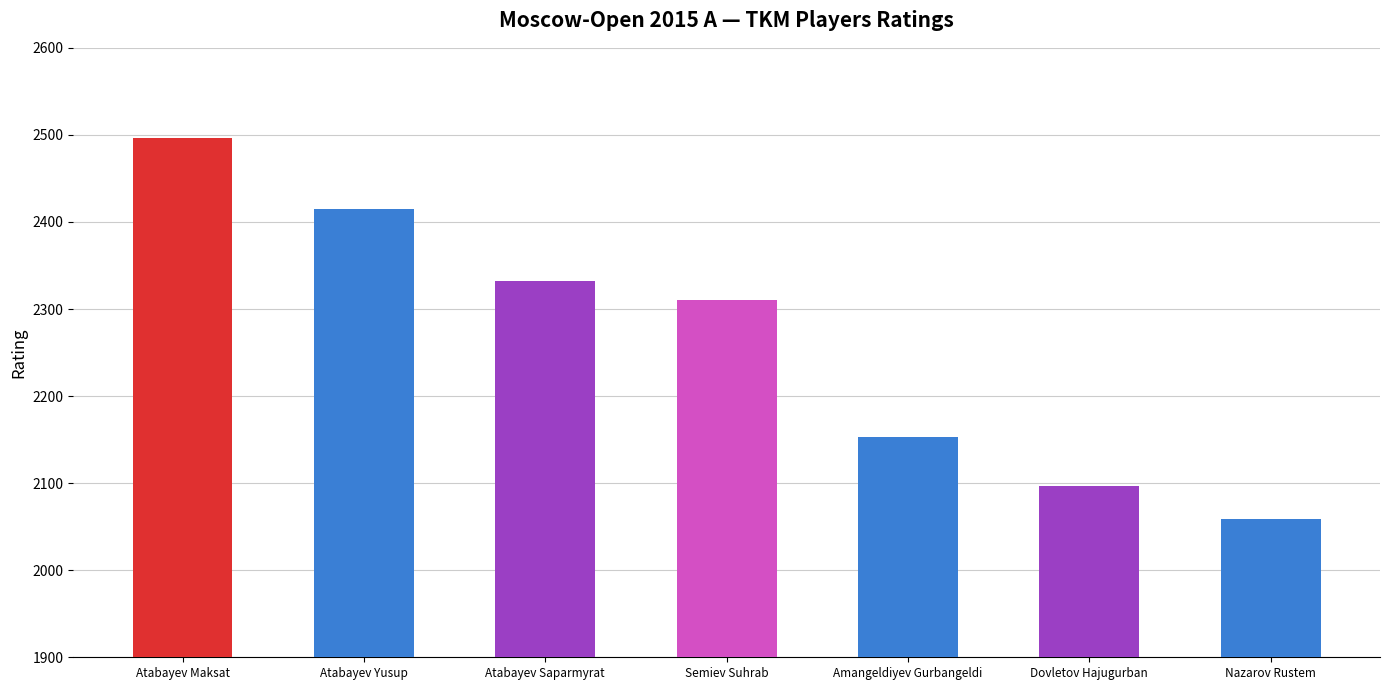

What is the minimum value shown in the chart?

2059